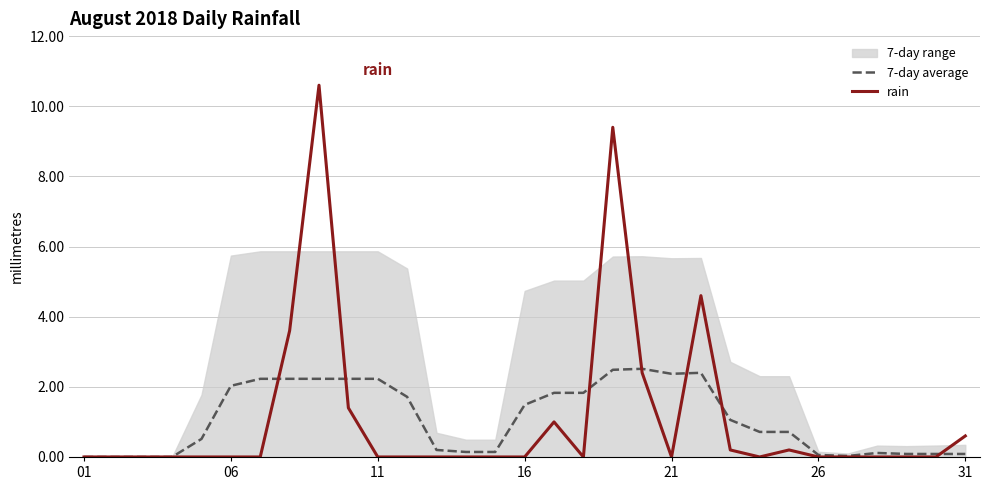

True or false: 7-day average has a value of 3.5 at 21.

False